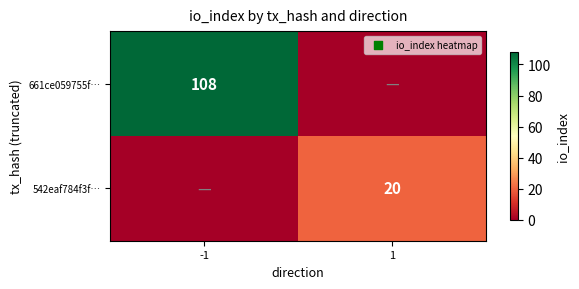

How many categories are shown in the chart?

2